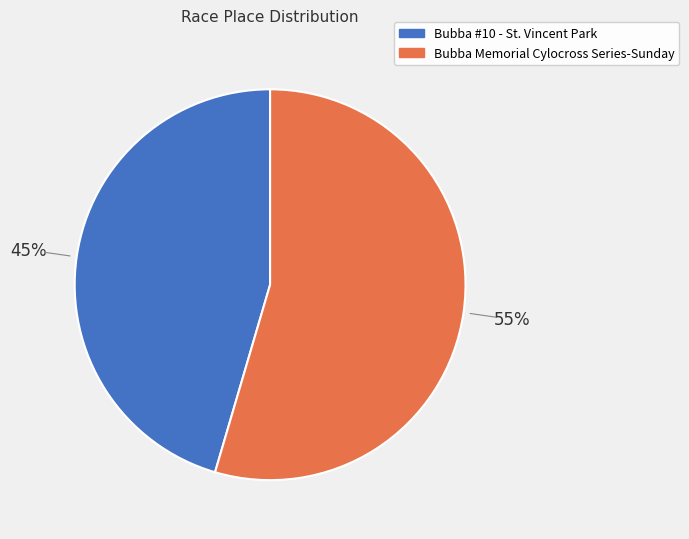

Approximately how many times larger is the value at Bubba Memorial Cylocross Series-Sunday compared to Bubba #10 - St. Vincent Park?

1.2